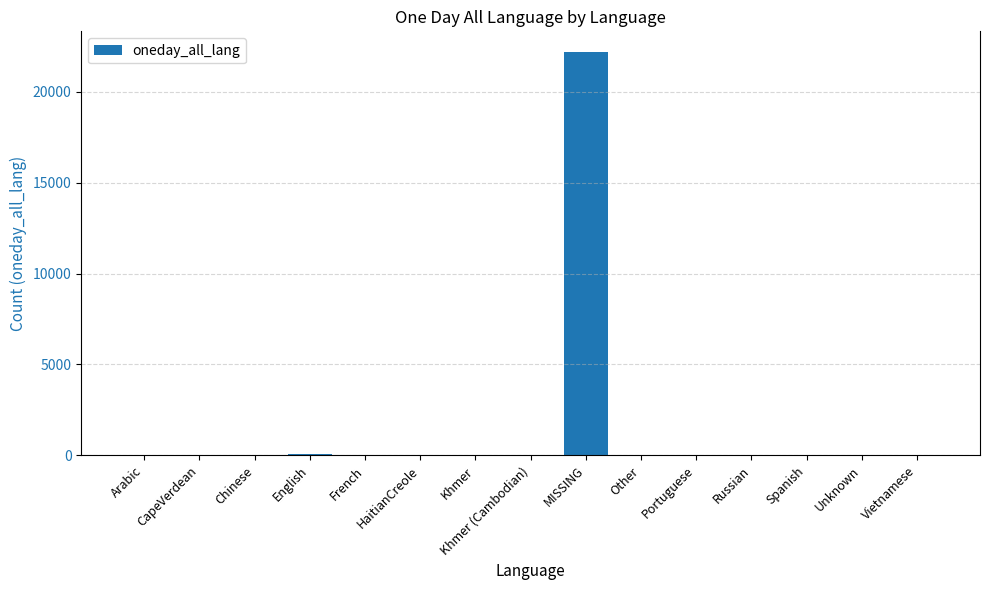

Does the chart contain stacked bars?

No